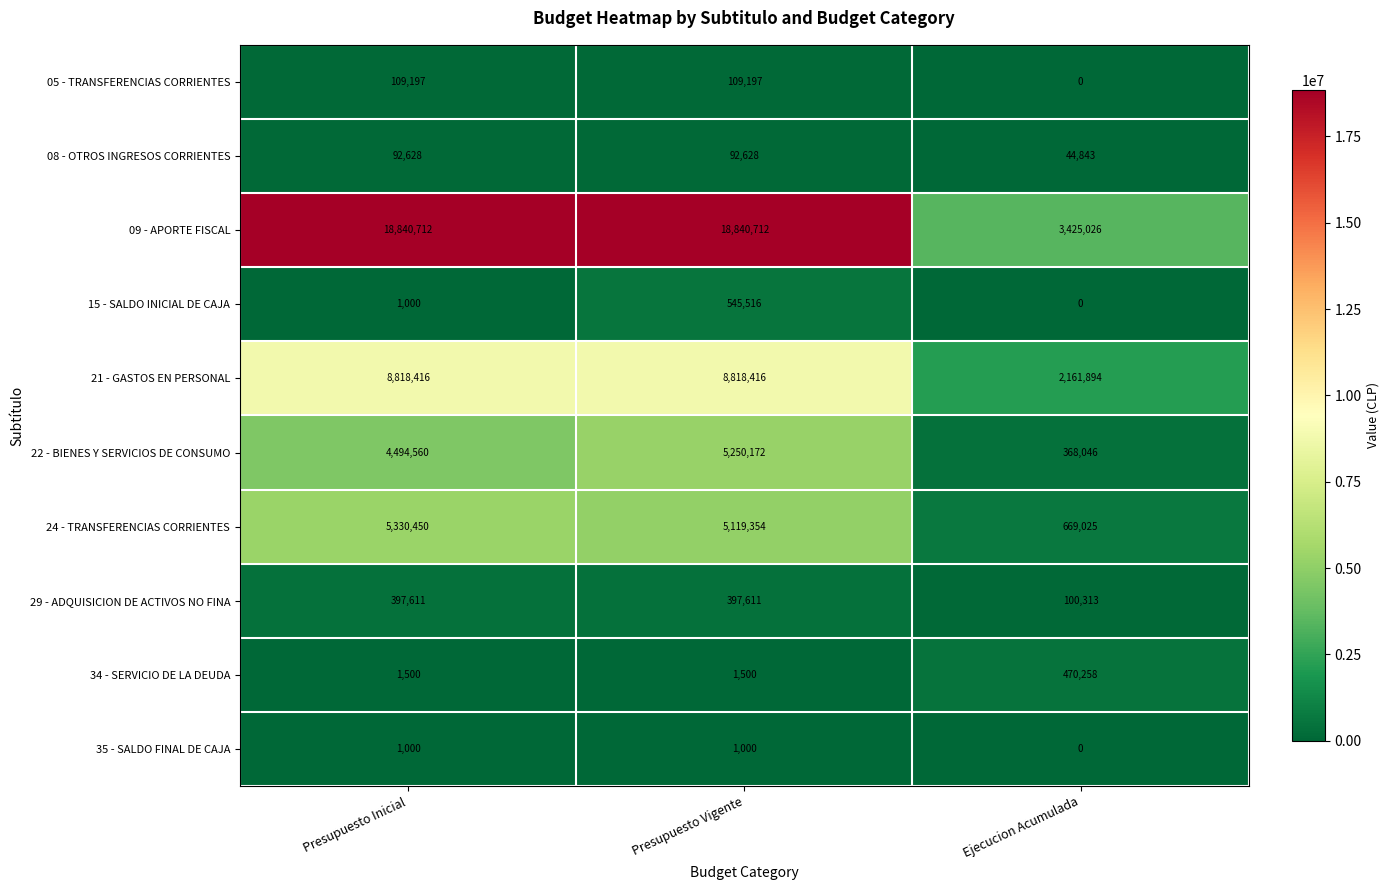

How many categories are shown in the chart?

3